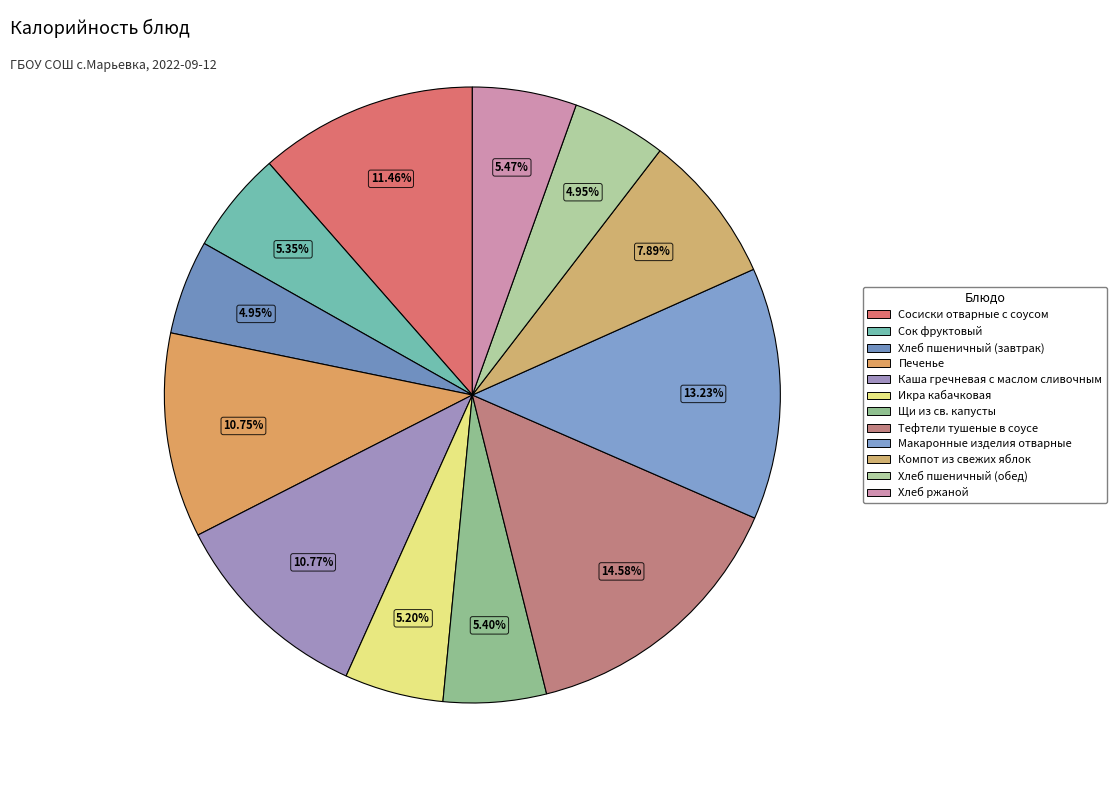

How many slices are in this pie chart?

12